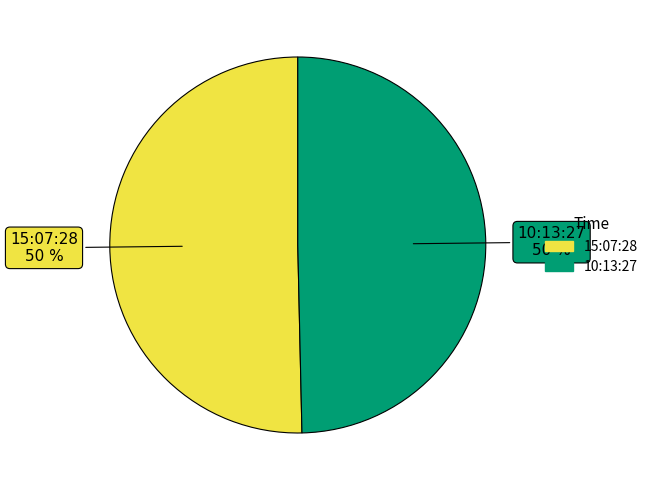

To the nearest percent, what is the average slice percentage?

50%